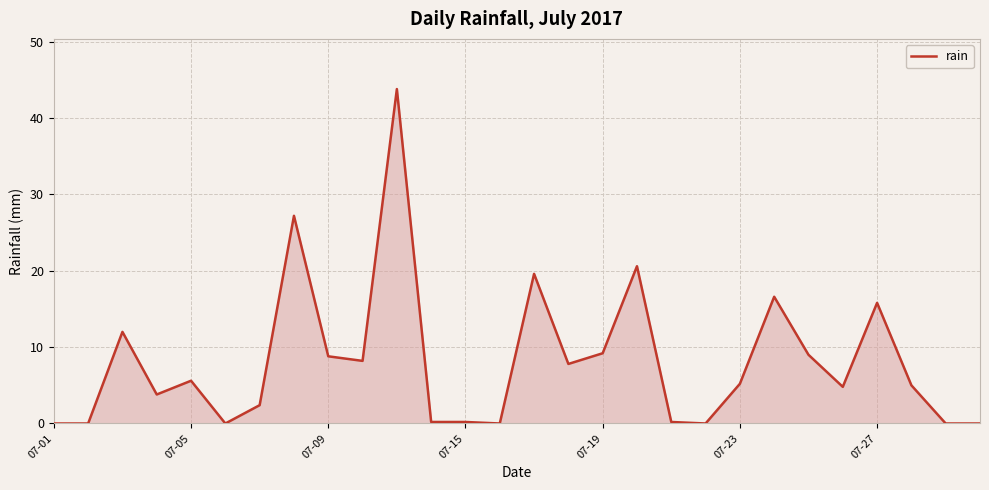

Does the chart have visible grid lines?

Yes